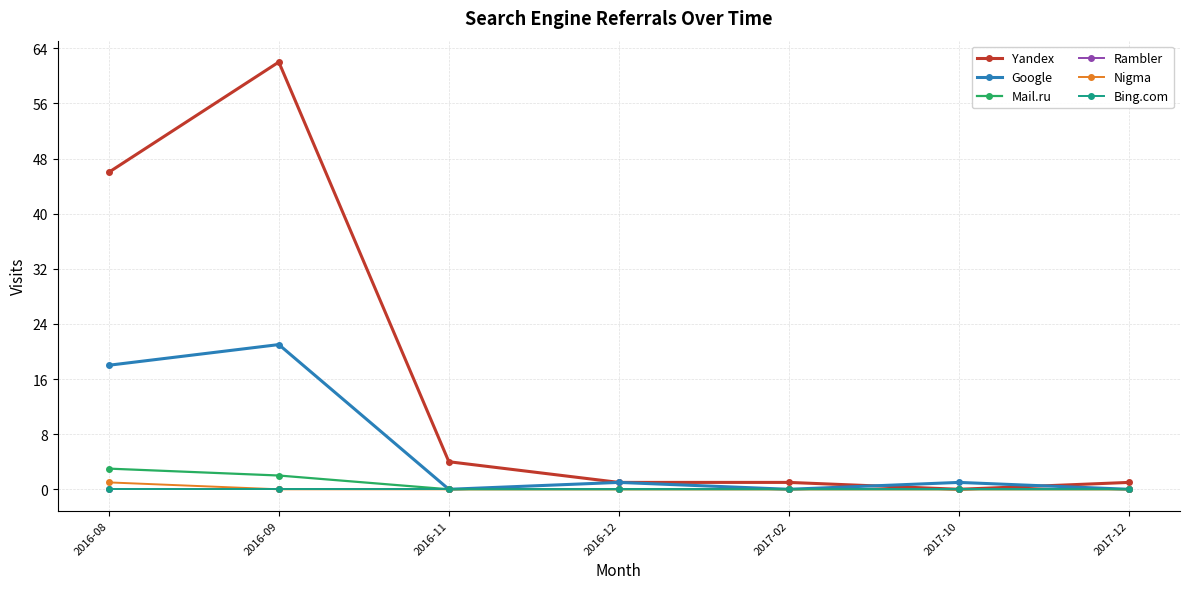

Does the chart have visible grid lines?

Yes